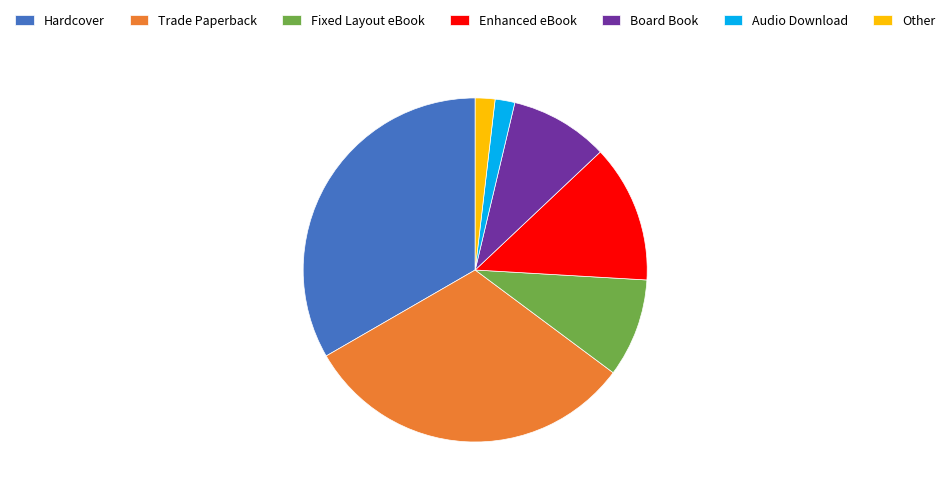

The Fixed Layout eBook slice represents 2% of the pie. True or false?

False